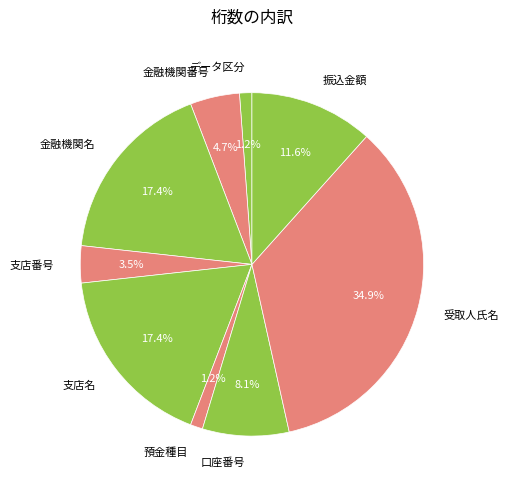

Is the sum of 口座番号 and 振込金額 greater than half?

No